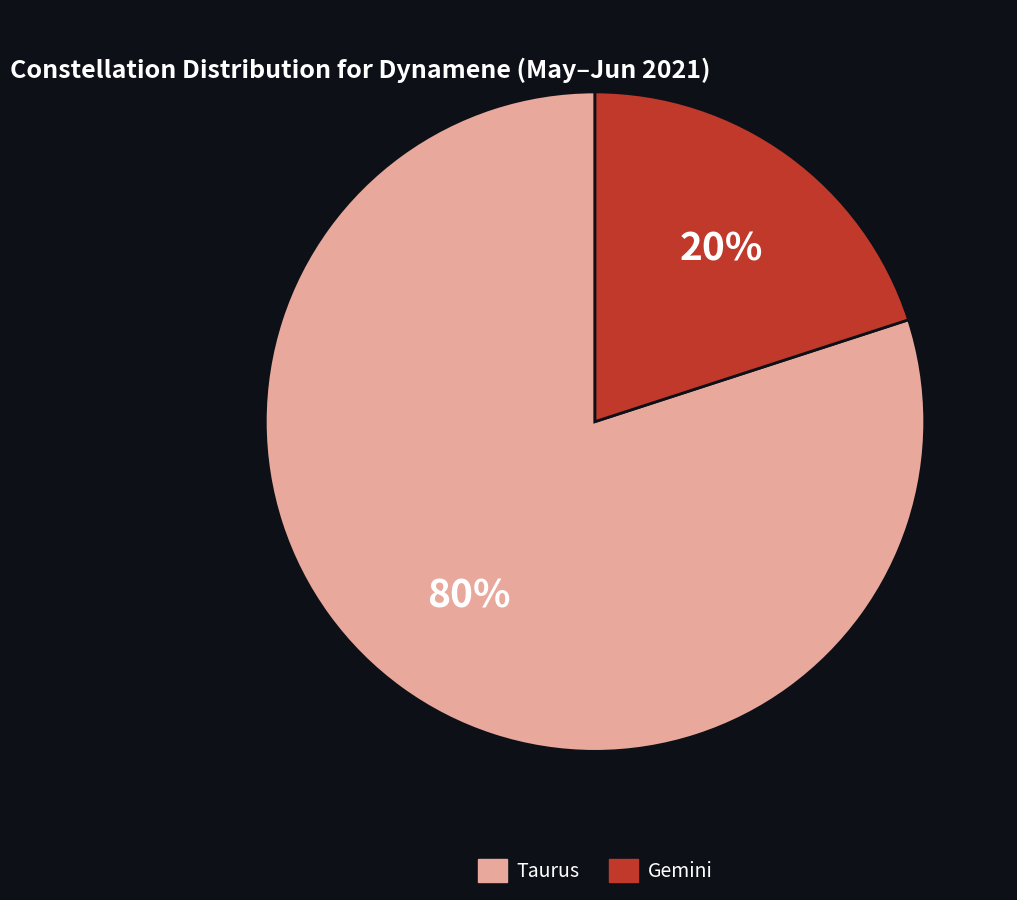

What percentage is the Gemini slice, to the nearest percent?

20%